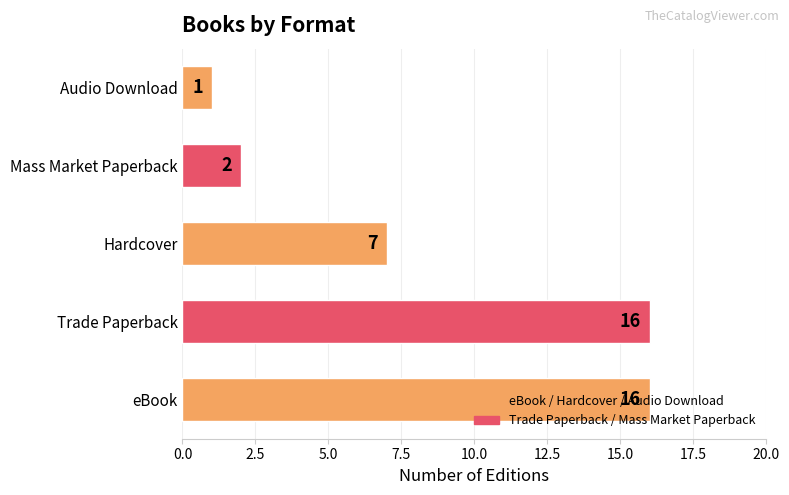

What is the difference between the second highest and minimum values?

15